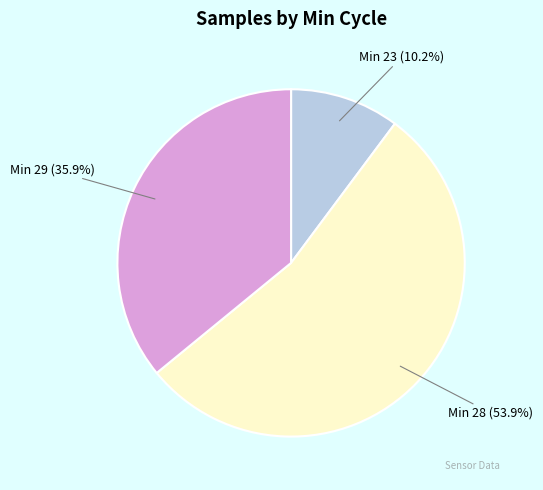

Is there any slice that represents more than half of the pie?

Yes